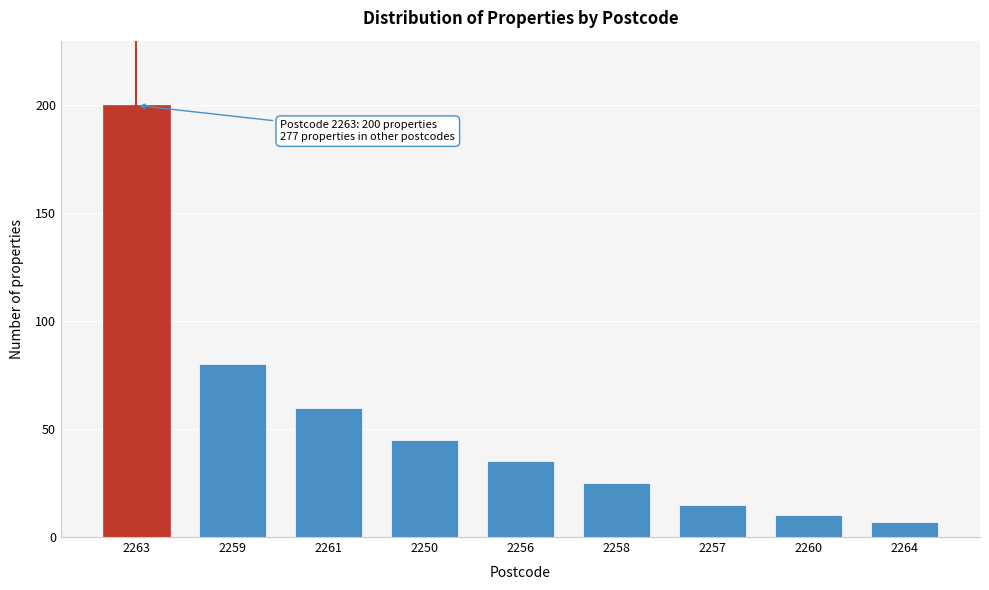

Reading left to right, what are all the values shown in this chart?

200	80	60	45	35	25	15	10	7